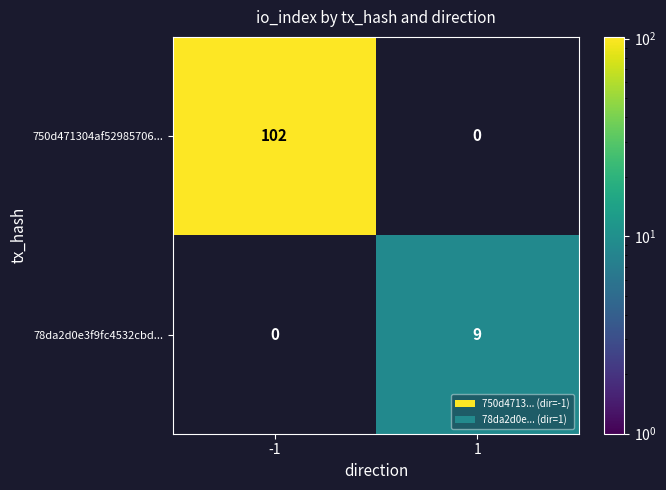

Reading right to left, transcribe all the data shown in this chart.

750d471304af52985706...: 0	102
78da2d0e3f9fc4532cbd...: 9	0